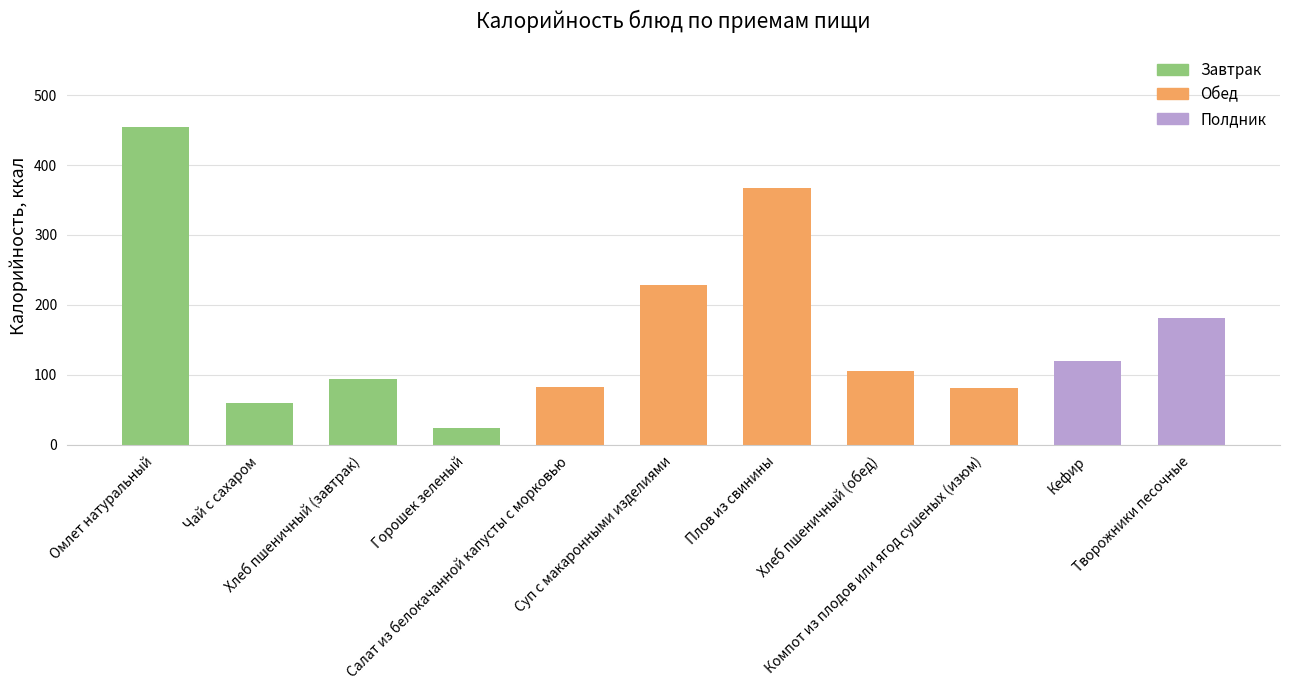

What is the ratio of the value at Чай с сахаром to the value at Компот из плодов или ягод сушеных (изюм)?

0.7